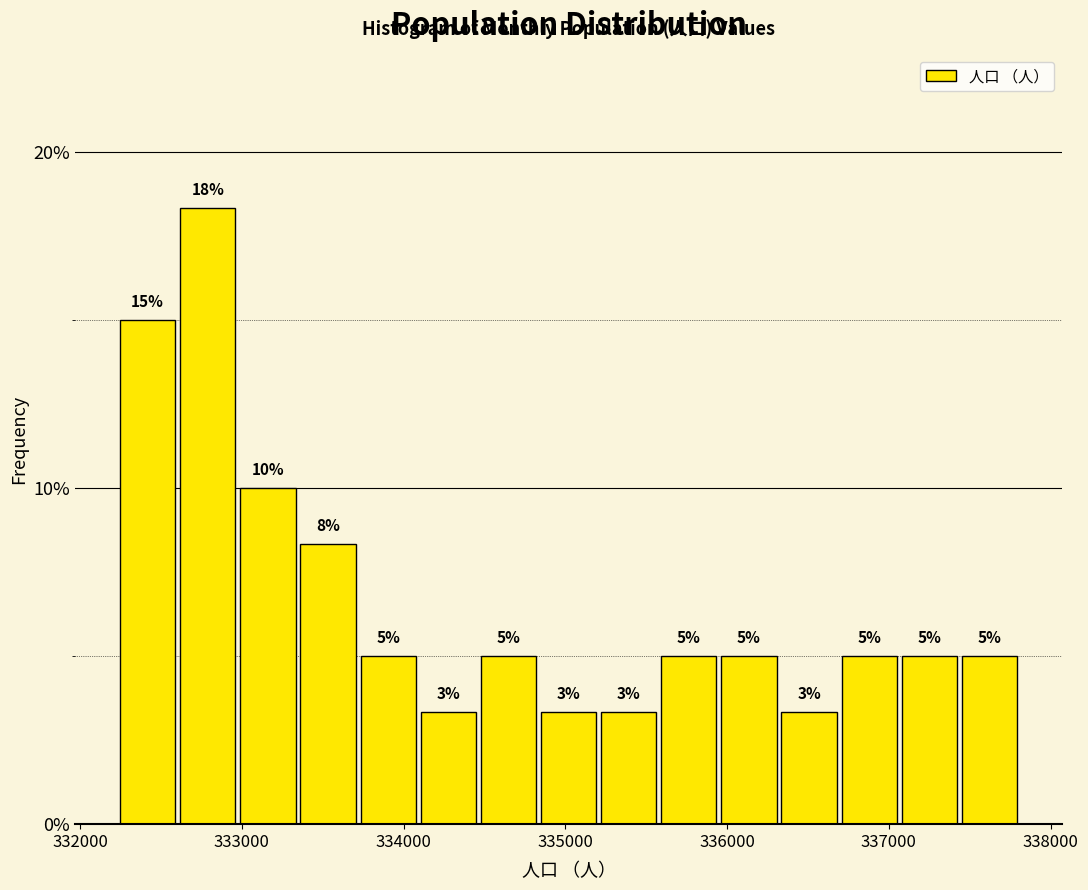

Around what value on the x-axis is the tallest bar? Give the approximate position of its centre, as read against the axis.

332800